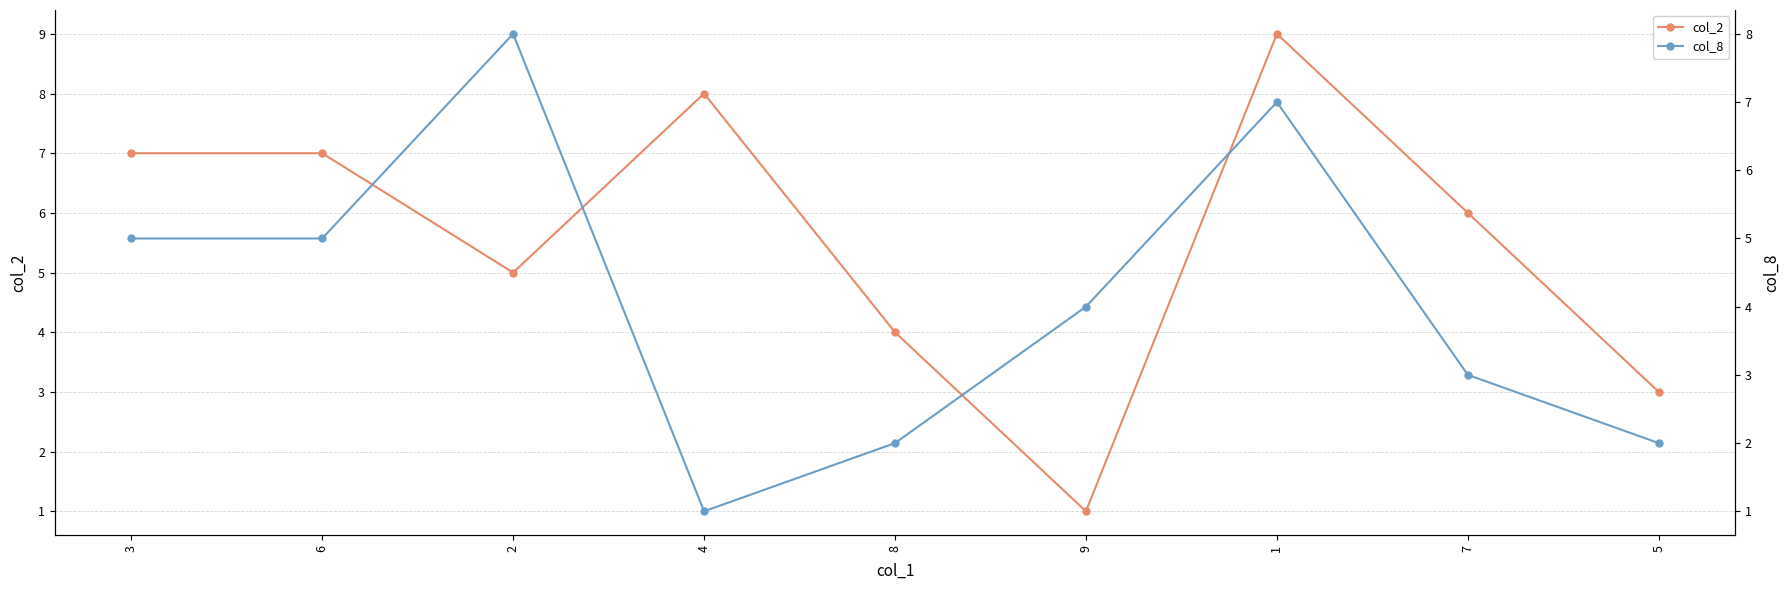

Which label corresponds to the smallest value in the chart?

9